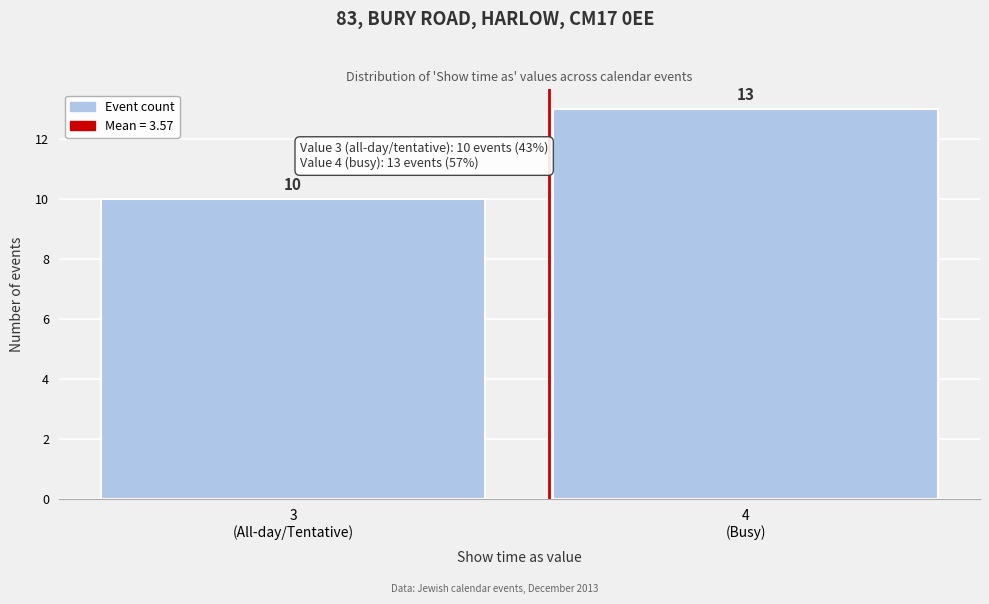

Reading right to left, transcribe all the data shown in this chart.

13	10